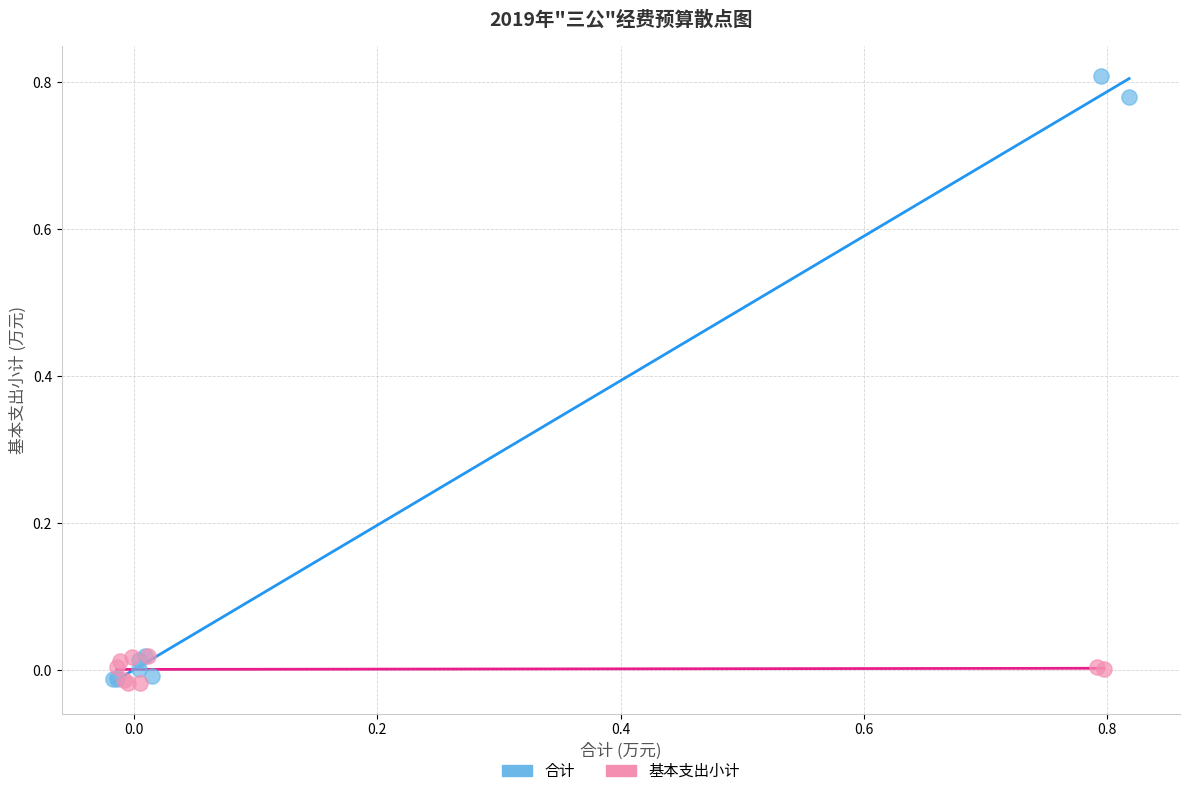

Which series has the largest Y range (max minus min)?

合计